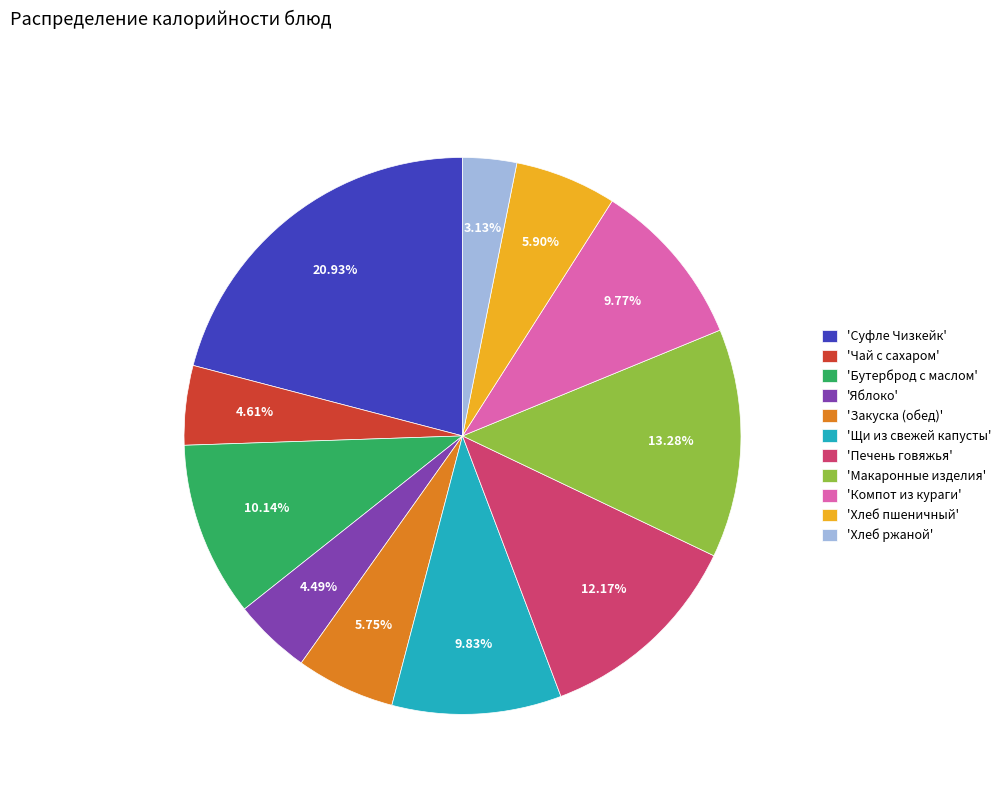

Between 'Макаронные изделия' and 'Хлеб ржаной', which is larger?

'Макаронные изделия'